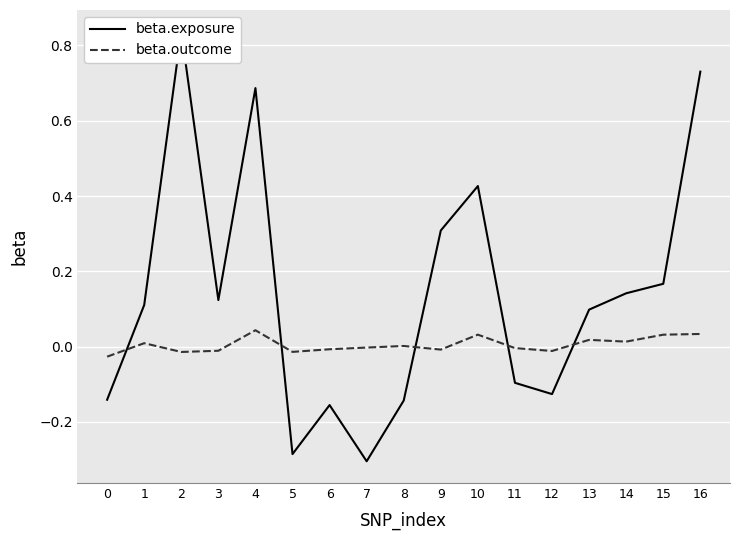

Between 9 and 10, which series saw the biggest shift?

beta.exposure